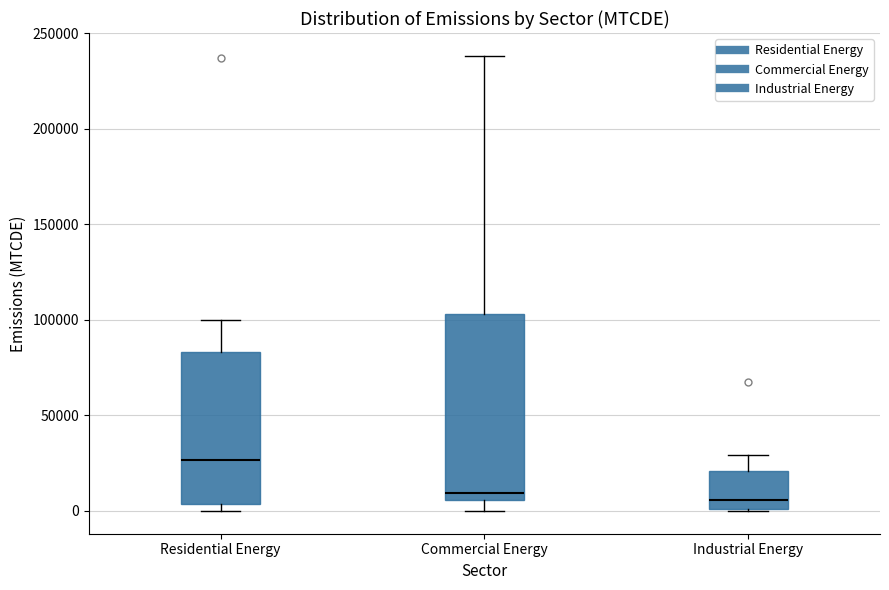

Reading left to right, read every box against the y-axis: the position of its median line, the range the box covers, and the ends of its whiskers. The values are not printed on the chart, so give them approximately, as read against the axis.

Residential Energy: median 25000, box 5000 to 85000, whiskers 0 to 100000
Commercial Energy: median 10000, box 5000 to 105000, whiskers 0 to 240000
Industrial Energy: median 5000, box 0 to 20000, whiskers 0 to 30000